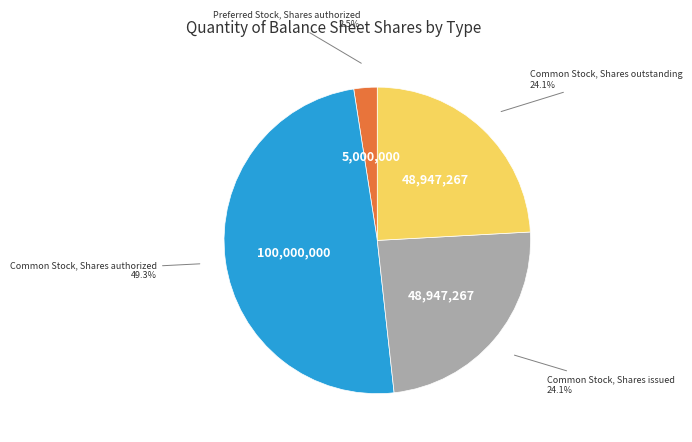

Does any single category account for the majority?

No